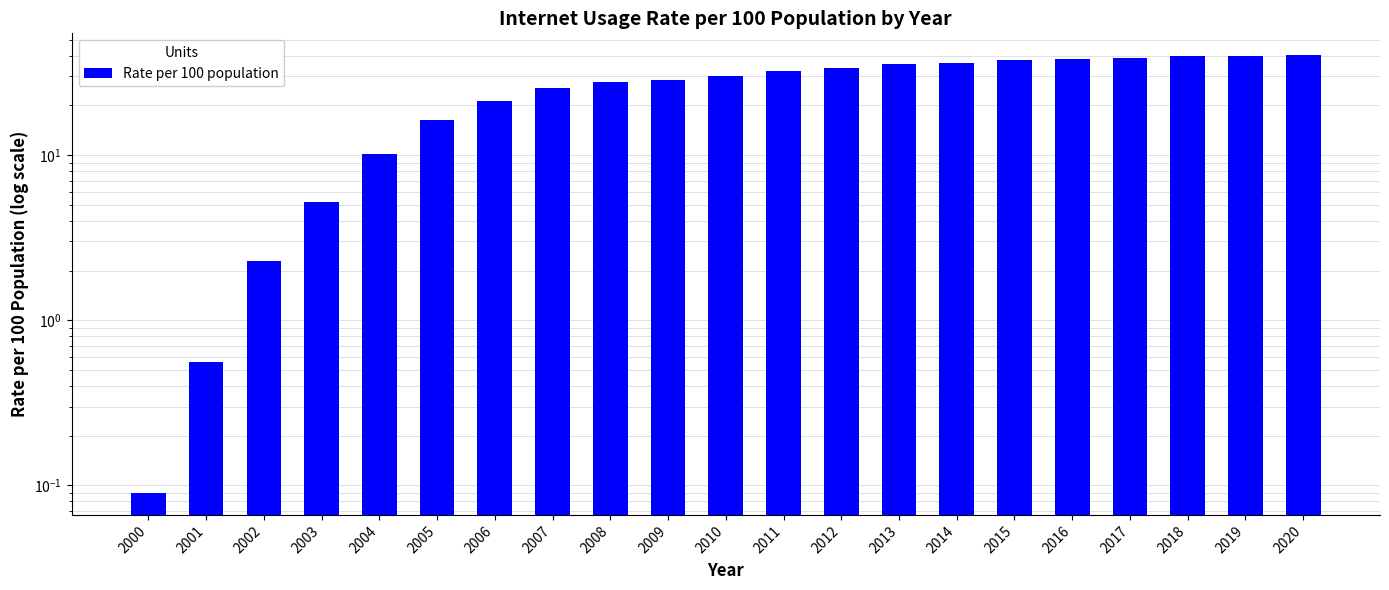

What is the average value?

25.7